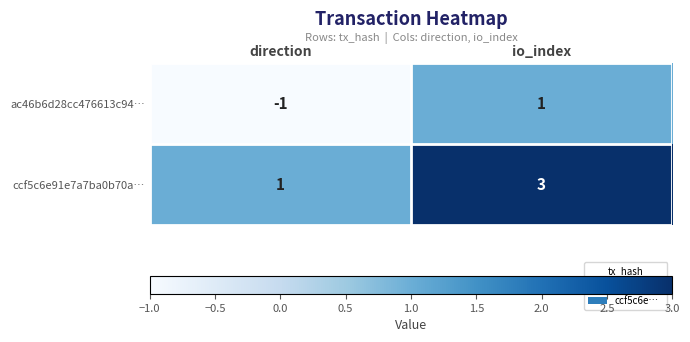

Where is ac46b6d28cc476613c94… nearest to the value 0?

direction